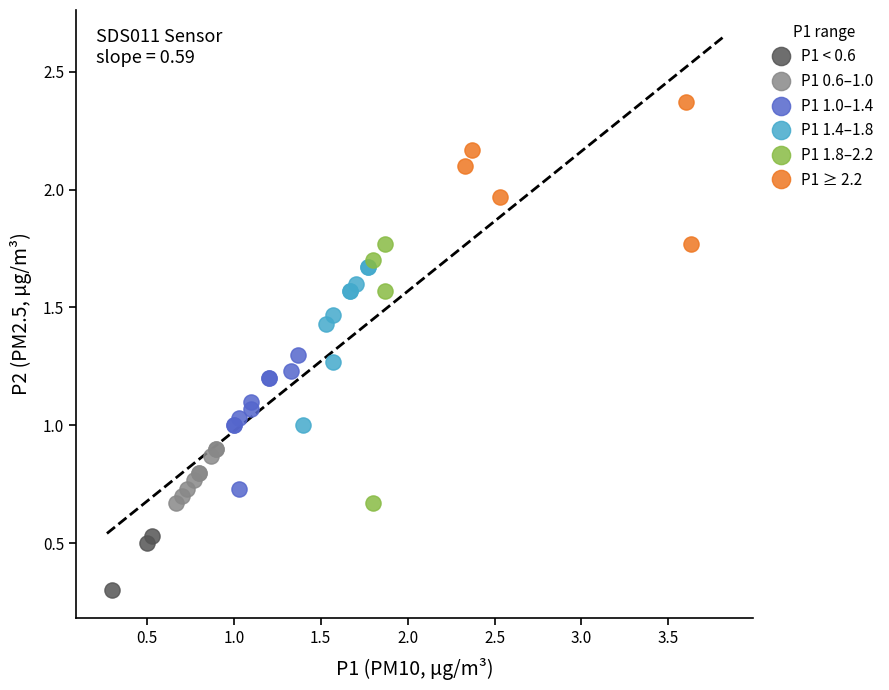

Which series has the largest Y range (max minus min)?

P1 1.8–2.2